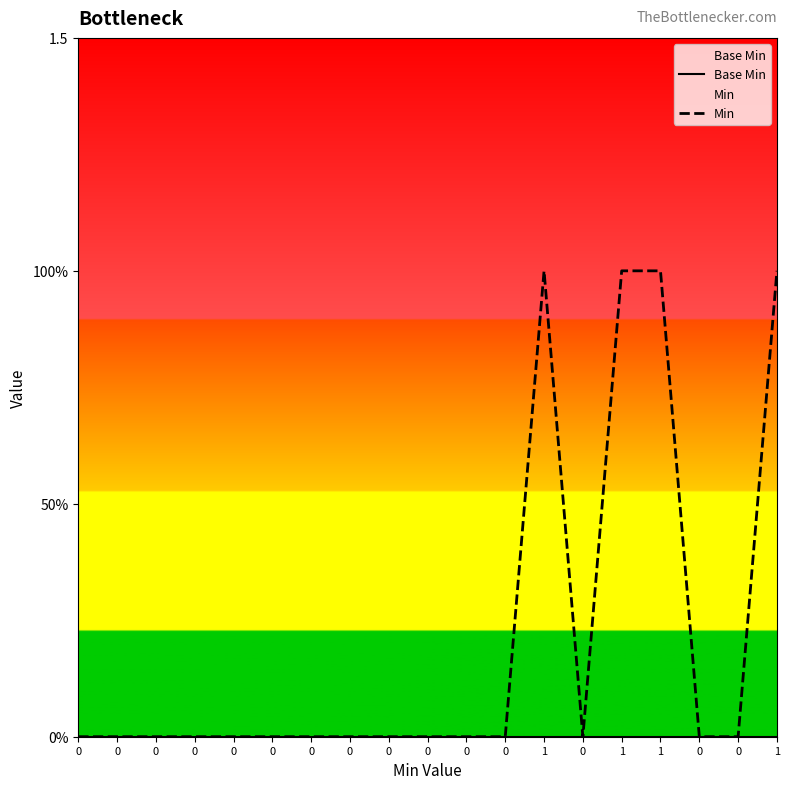

How many lines are shown in the chart?

2